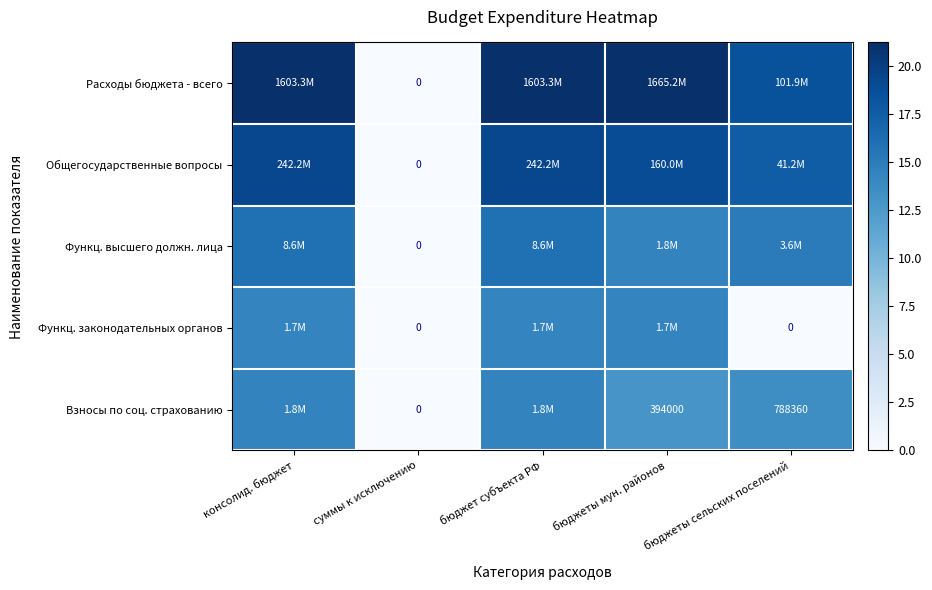

Which category has the highest value in the Функц. высшего должн. лица series?

консолид. бюджет